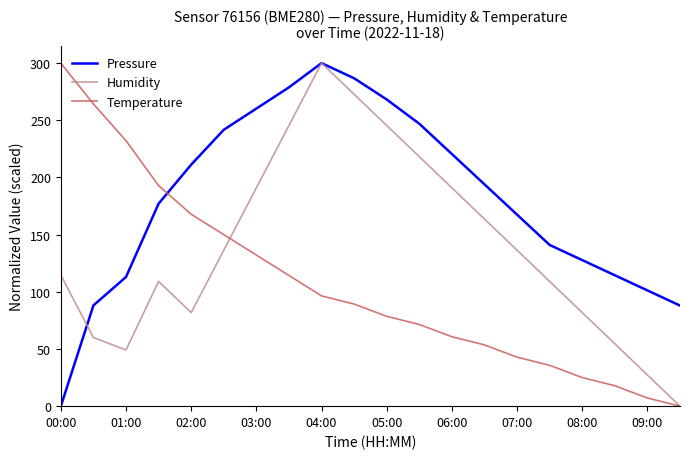

What is the maximum value shown in the chart?

300.0